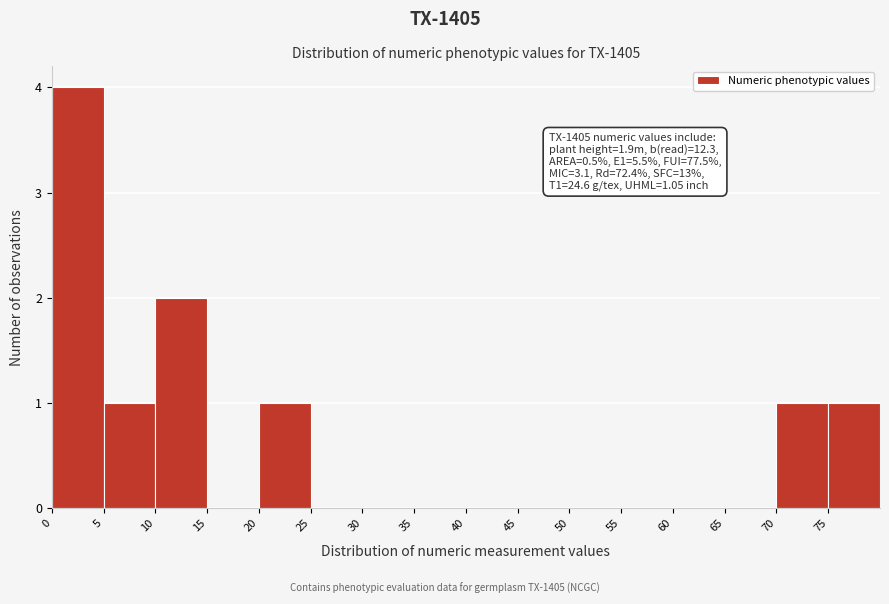

Which range on the x-axis has the tallest bar?

0 to 5